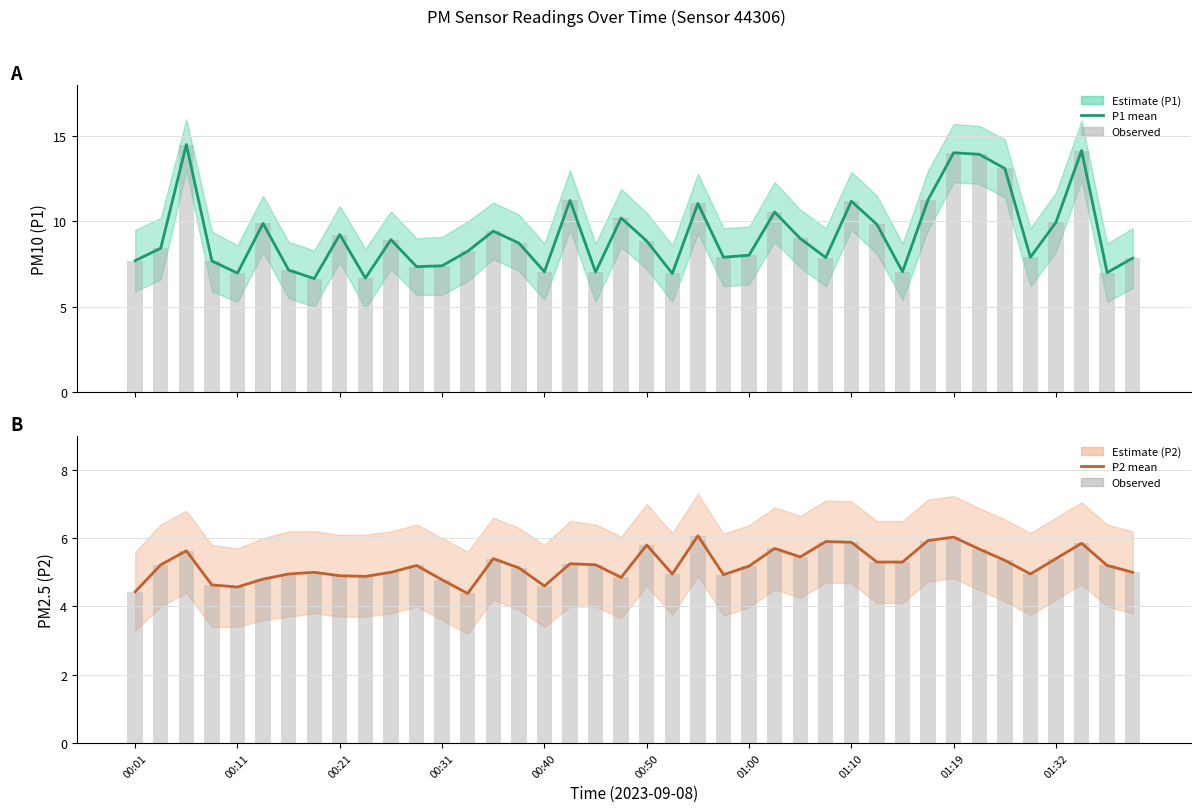

How many groups of bars are there?

40